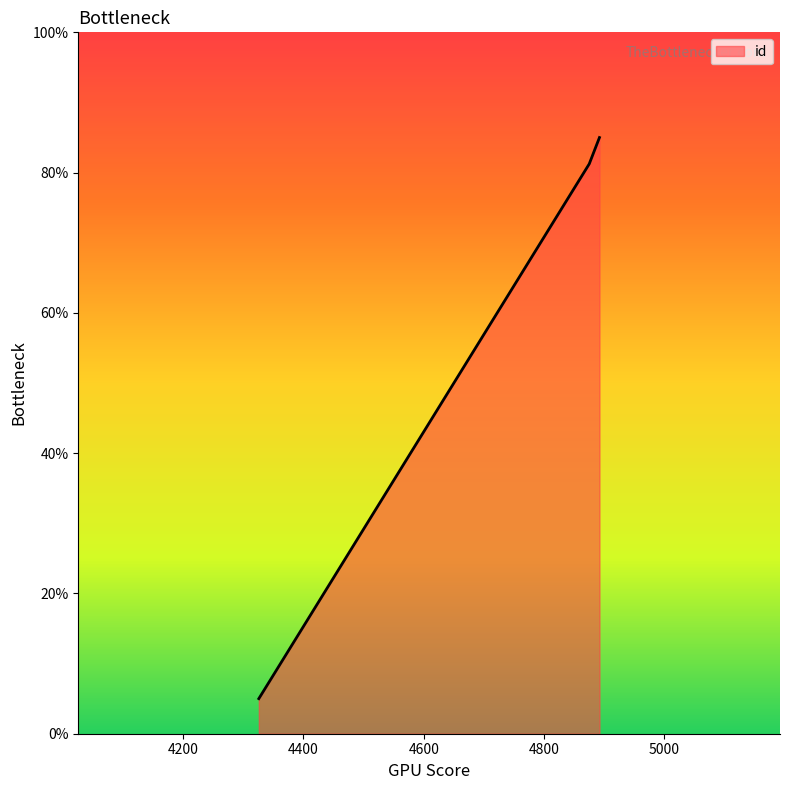

Does the chart have visible grid lines?

No